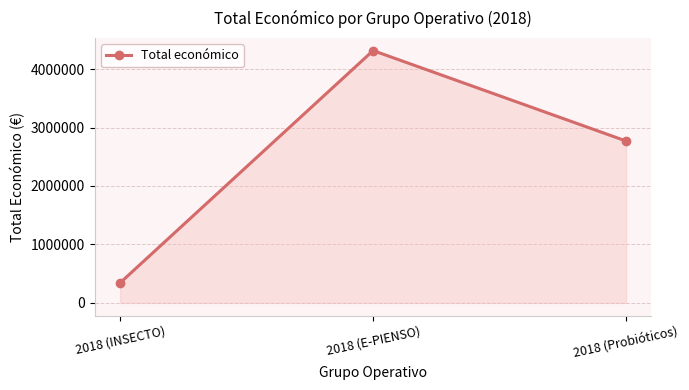

How many lines are shown in the chart?

1